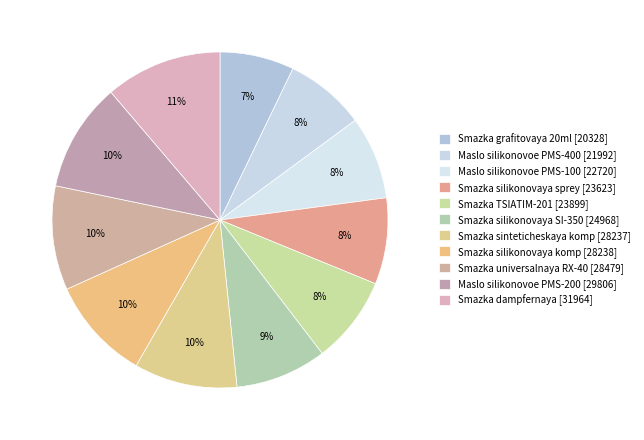

How many slices are in this pie chart?

11